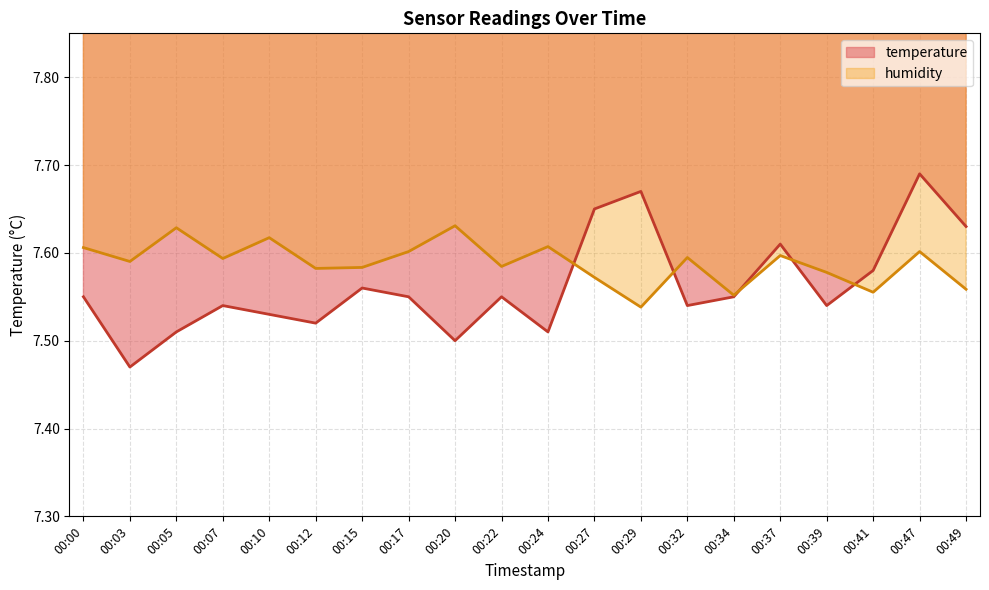

List the series in order of their overall mean, lowest first.

temperature, humidity